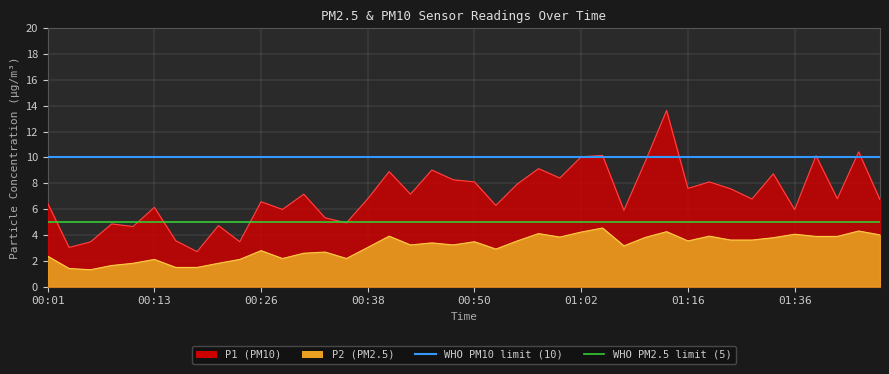

Which series has the largest total across all categories?

WHO PM10 limit